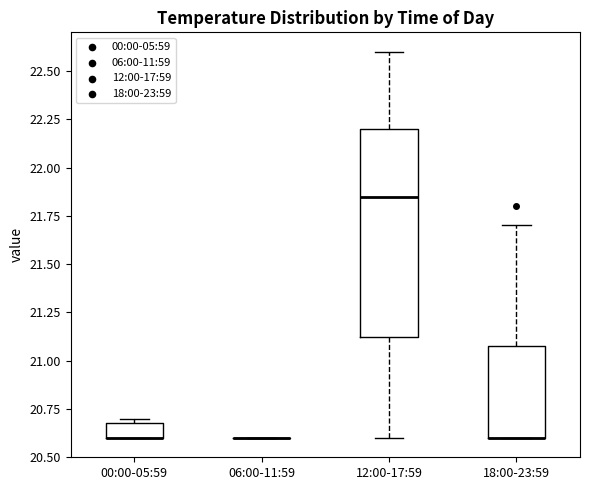

Where does the upper whisker of the box for 12:00-17:59 end on the y-axis? The values are not printed on the chart, so give them approximately, as read against the axis.

22.60